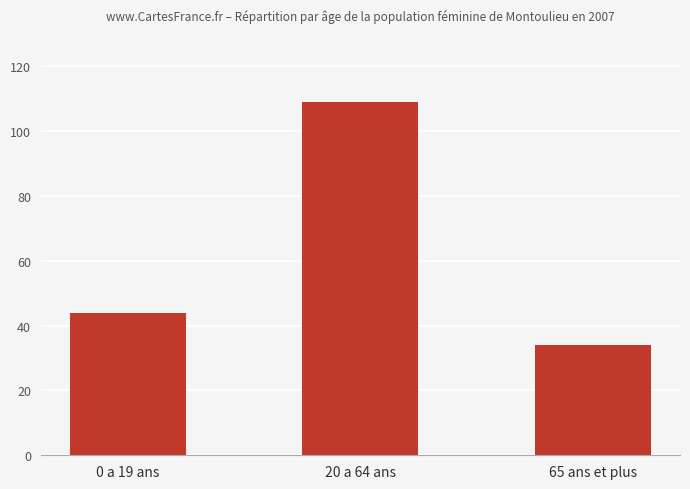

Which has a higher value, 65 ans et plus or 0 a 19 ans?

0 a 19 ans